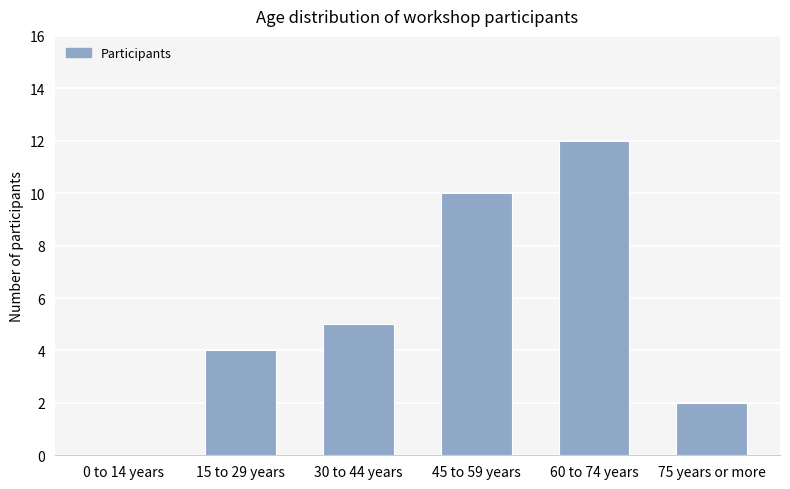

What is the greatest value displayed?

12